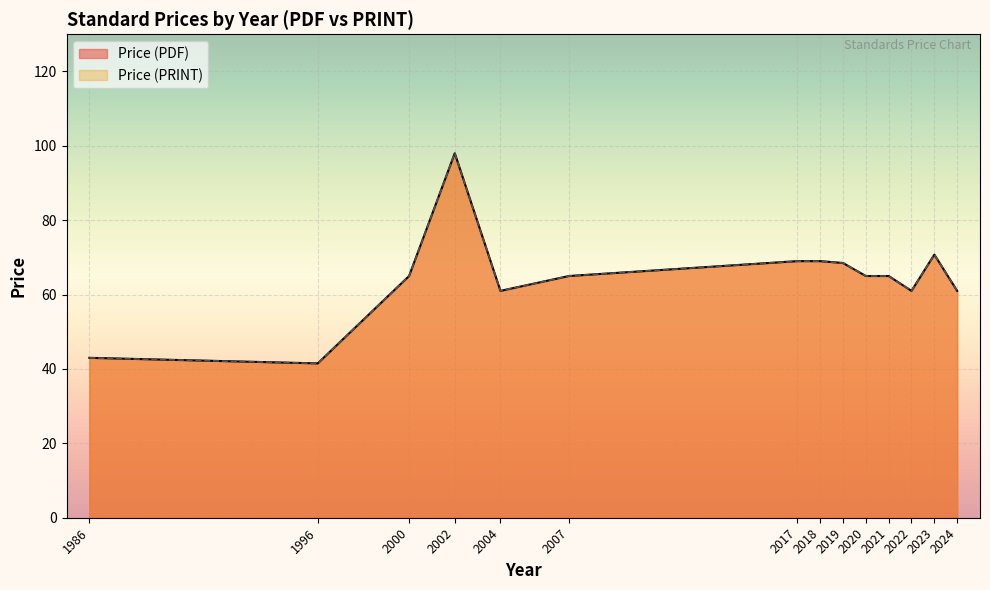

Which category has the highest value across all series?

2002